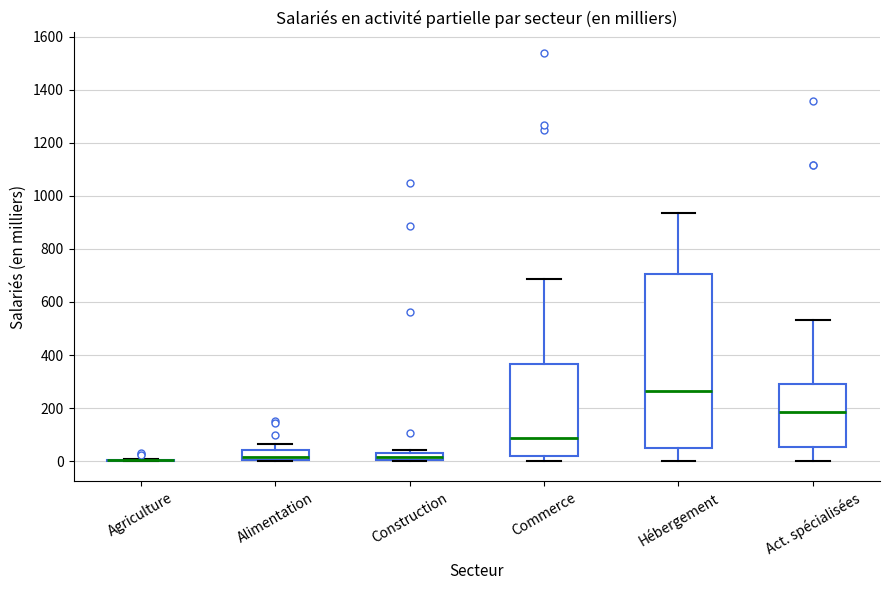

Comparing the boxes themselves (not the whiskers), which one is the tallest?

Hébergement